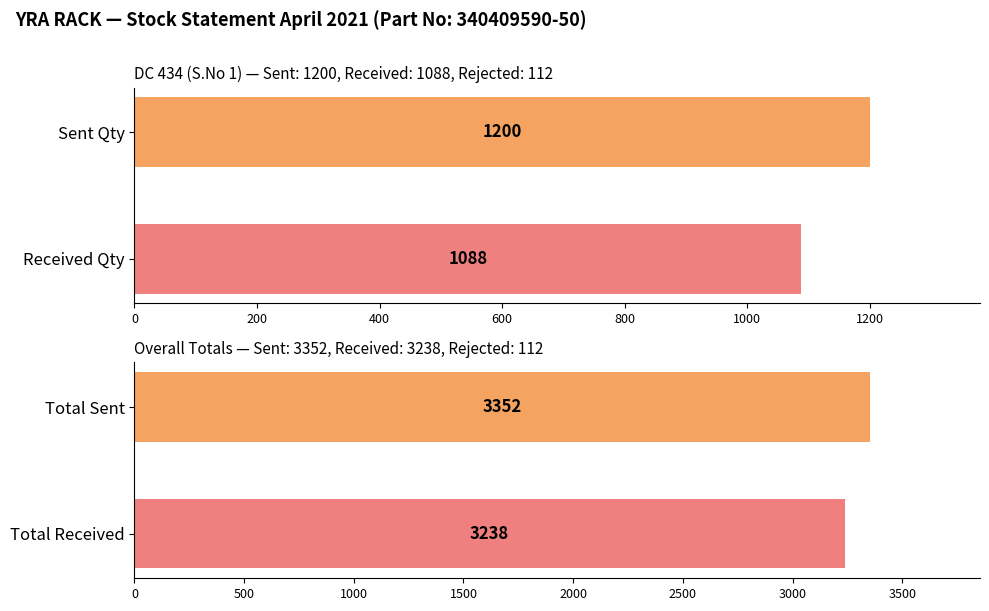

The Sent Qty series shows 1870 at DC 434. True or false?

False